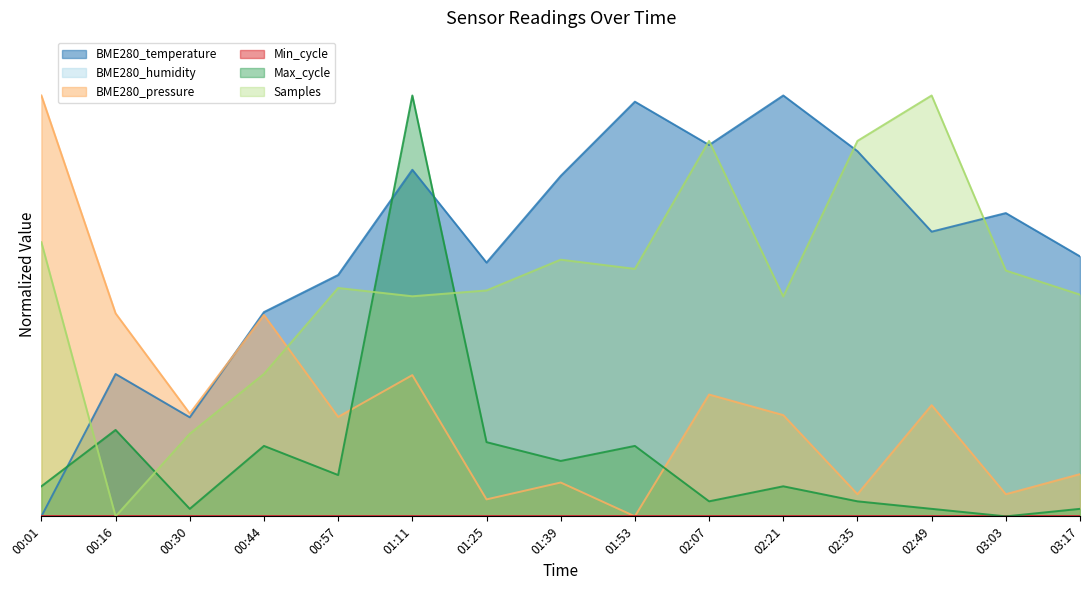

List the labels in order of BME280_temperature value, smallest first.

00:01, 00:30, 00:16, 00:44, 00:57, 01:25, 03:17, 02:49, 03:03, 01:39, 01:11, 02:35, 02:07, 01:53, 02:21